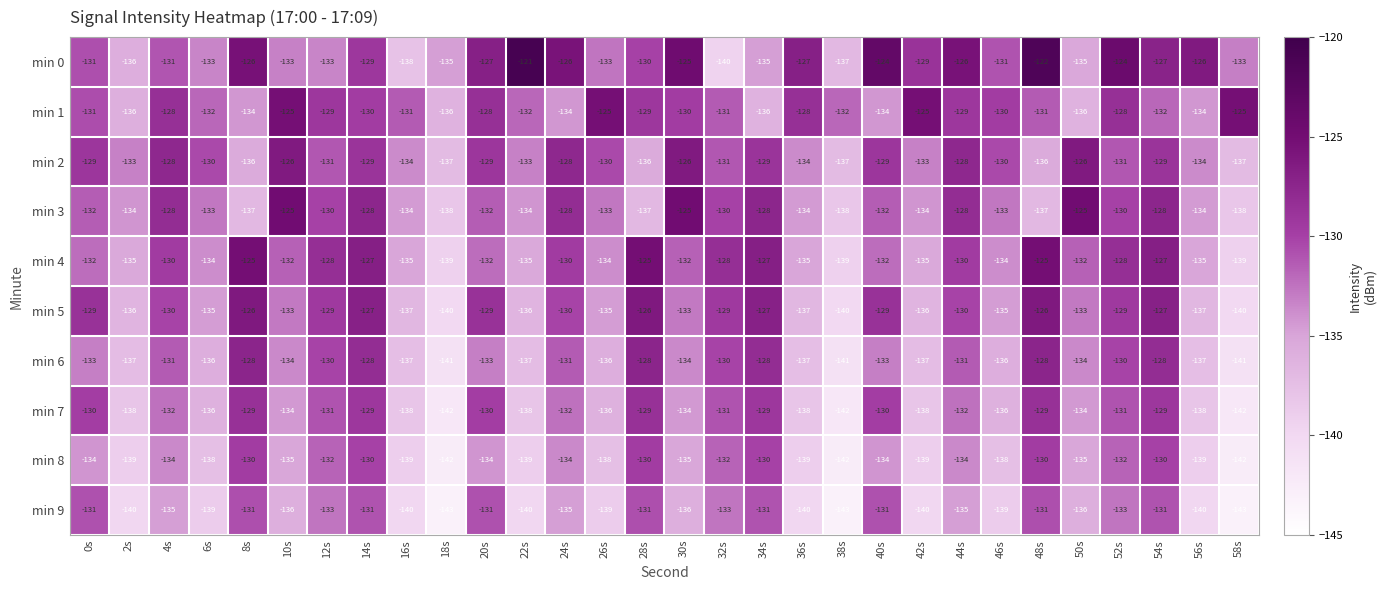

What is the highest value of the min 0 series?

-121